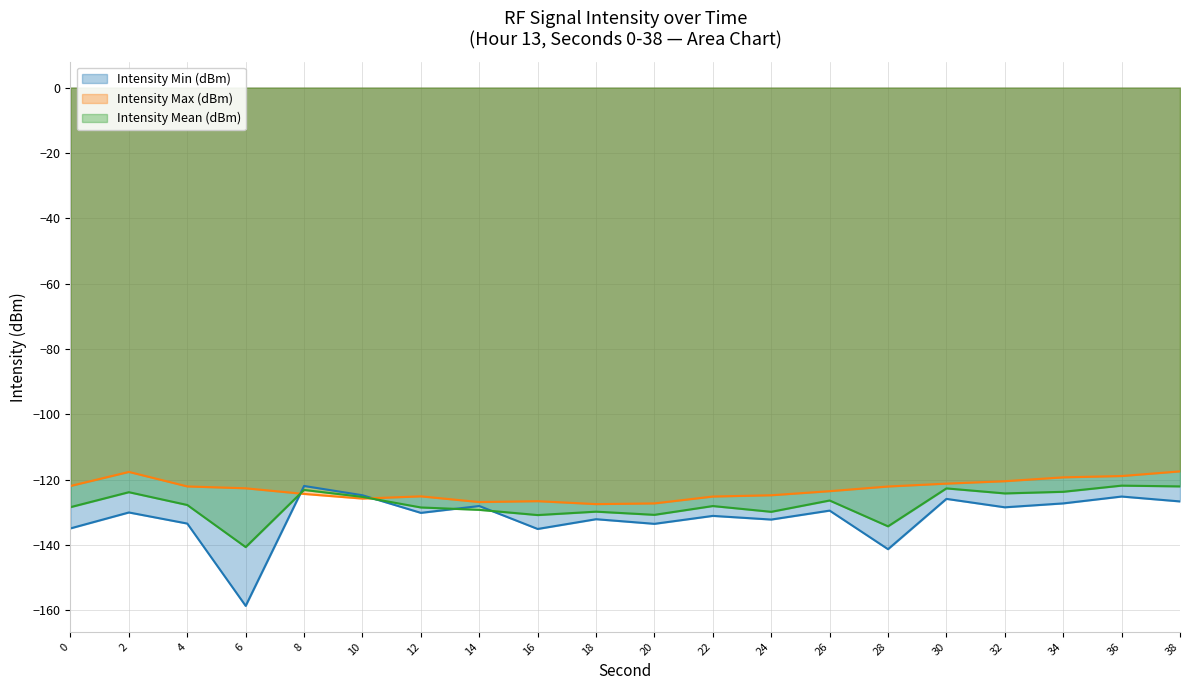

What are all the series names shown in the legend?

Intensity Min (dBm), Intensity Max (dBm), Intensity Mean (dBm)